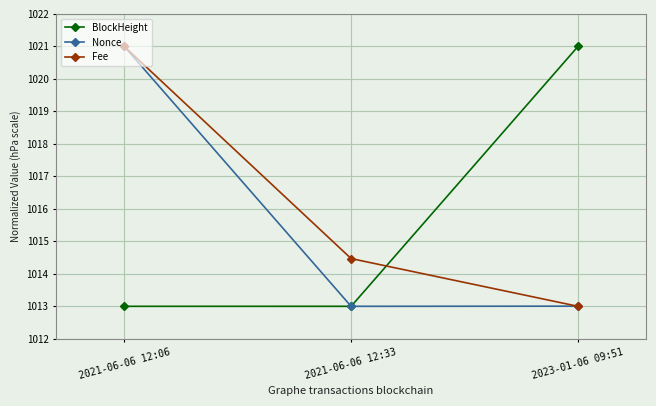

Is the value of Fee at 2023-01-06 09:51 greater than the value of BlockHeight at 2023-01-06 09:51?

No